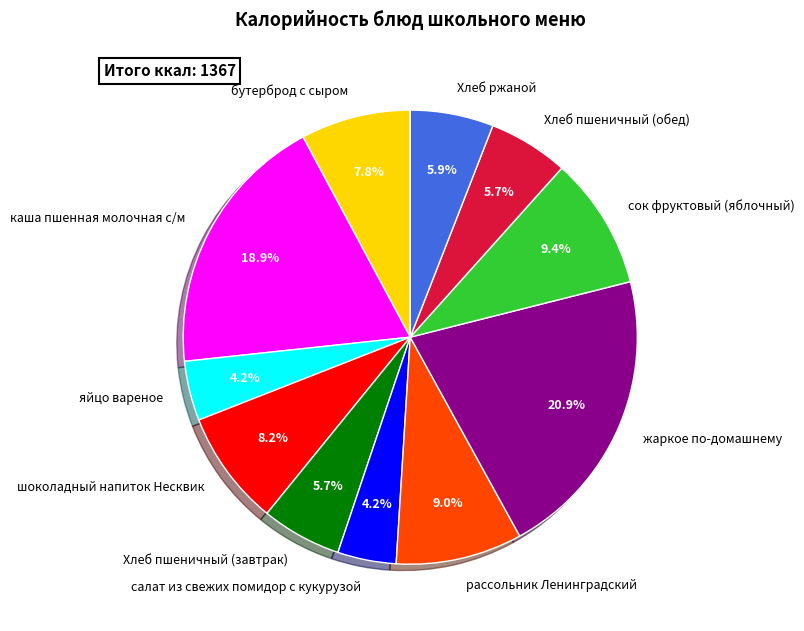

How many segments does this pie chart have?

11